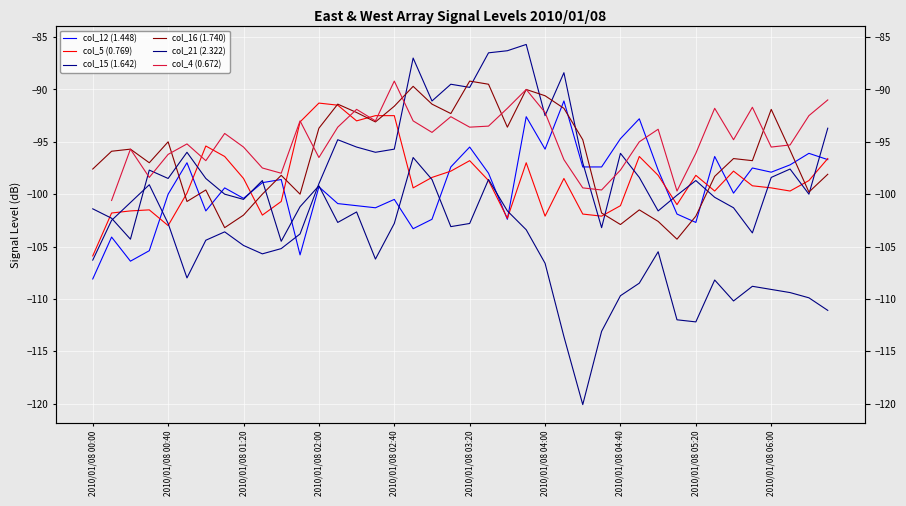

Is this an area chart (filled region under the line)?

No